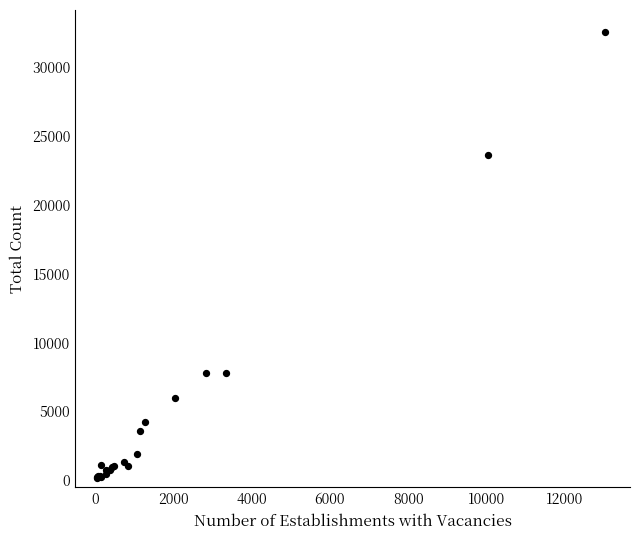

What Y value in the scatter plot is closest to 16334?

23608.5